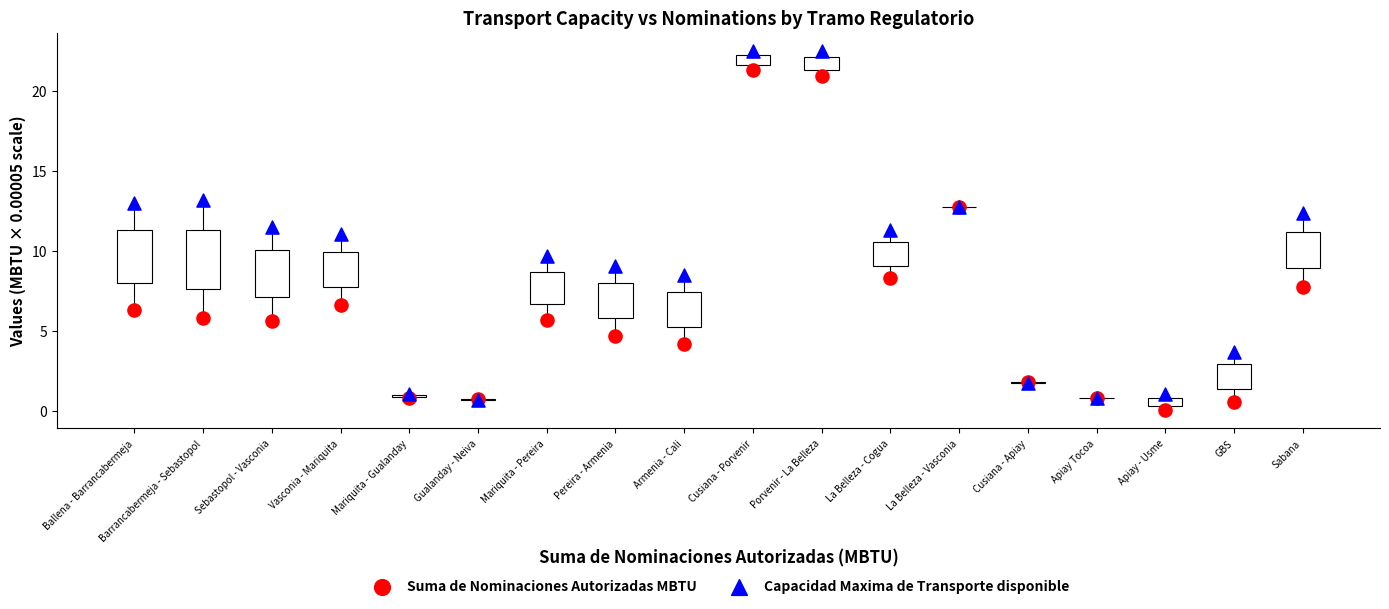

Which series reaches the minimum Y coordinate?

Suma de Nominaciones Autorizadas MBTU